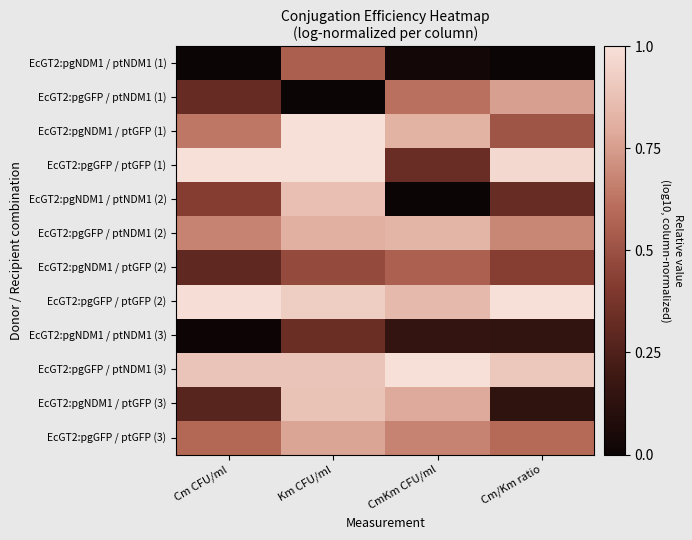

Which series changed the most between Cm CFU/ml and CmKm CFU/ml?

EcGT2:pgGFP / ptGFP (1)